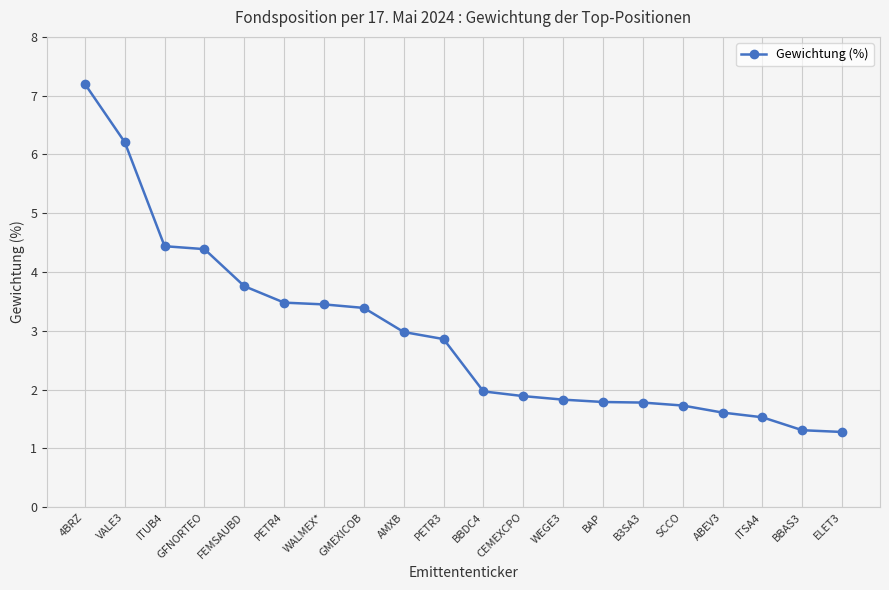

What is the label of the 19th point from the left?

BBAS3